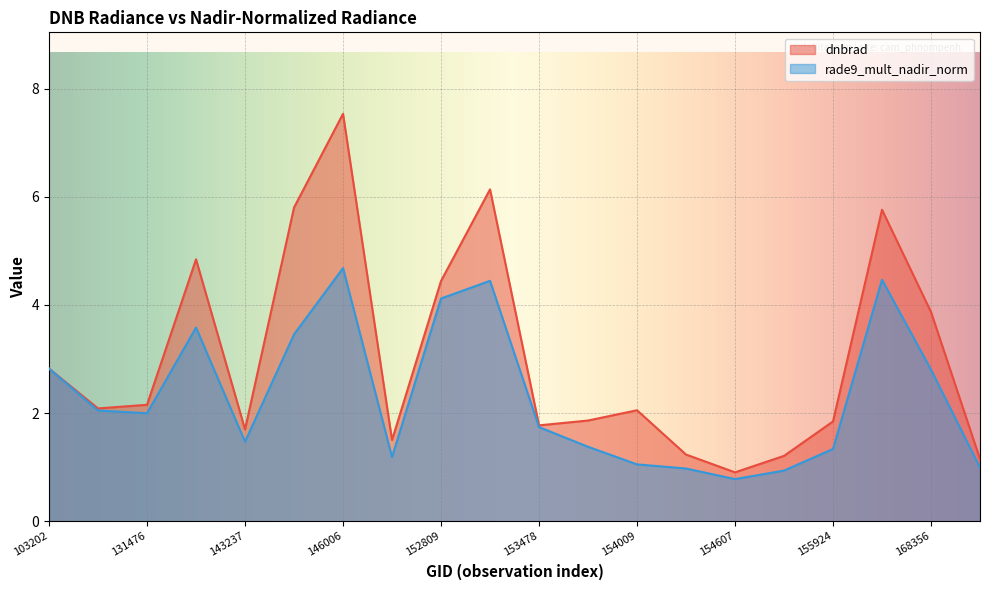

Reading left to right, list all the values displayed in this chart.

dnbrad: 2.8	2.1	2.2	4.8	1.7	5.8	7.5	1.5	4.4	6.1	1.8	1.9	2.1	1.2	0.9	1.2	1.8	5.8	3.9	1.1
rade9_mult_nadir_norm: 2.8	2.0	2.0	3.6	1.5	3.5	4.7	1.2	4.1	4.4	1.7	1.4	1.1	1.0	0.8	0.9	1.3	4.5	2.8	1.0